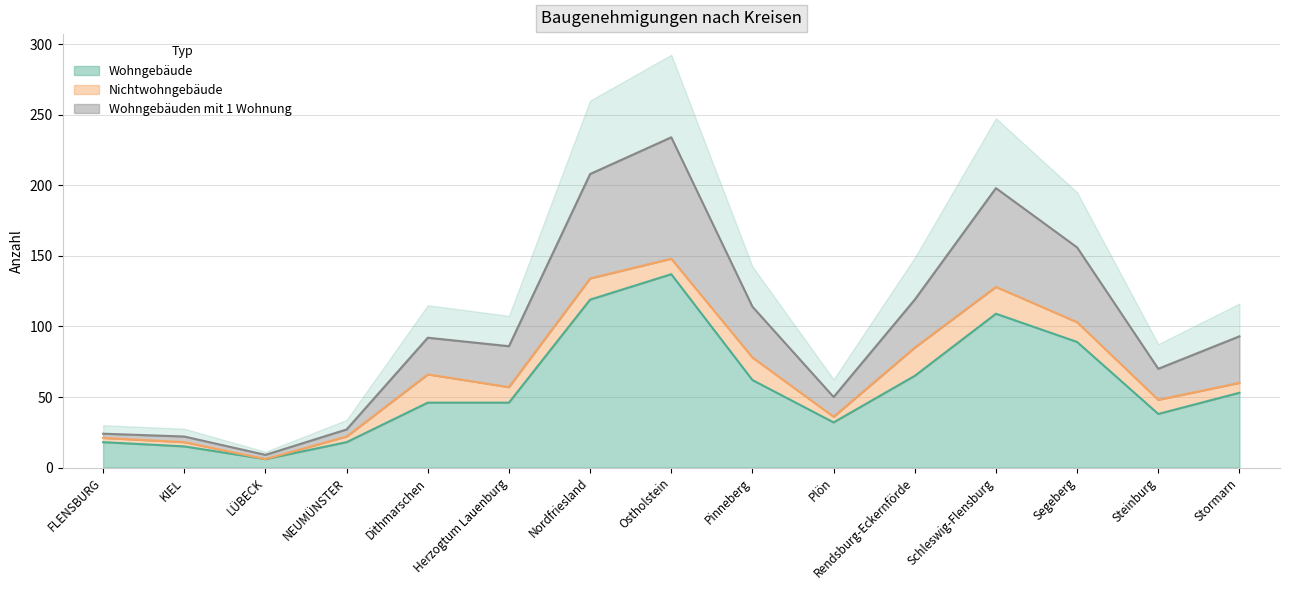

What is the label of the 8th point from the left?

Ostholstein